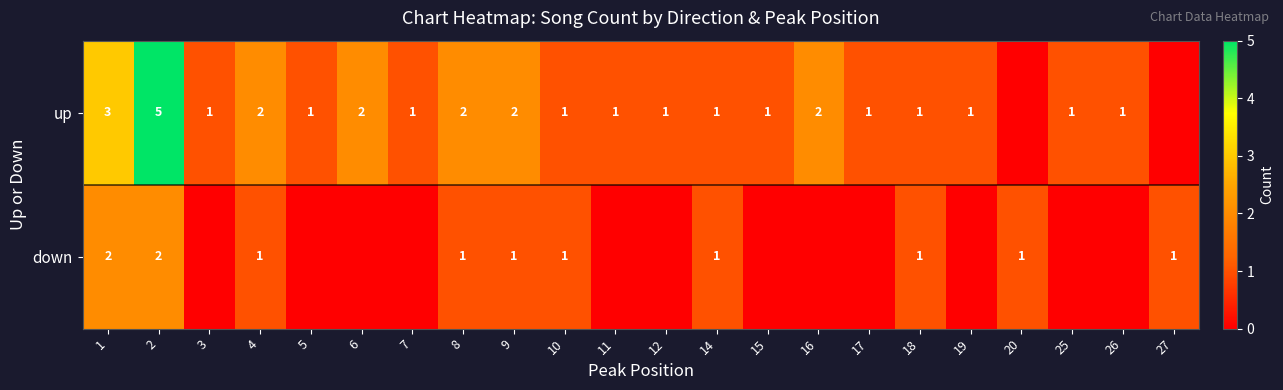

The value of up at 15 is 0. True or false?

False